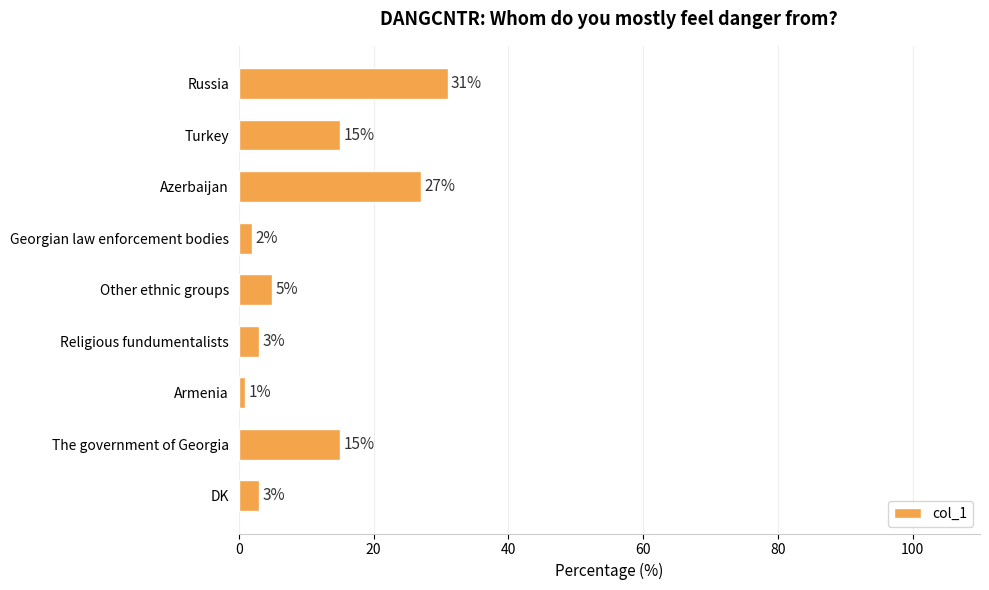

What is the ratio of the value at Turkey to the value at Russia?

0.5